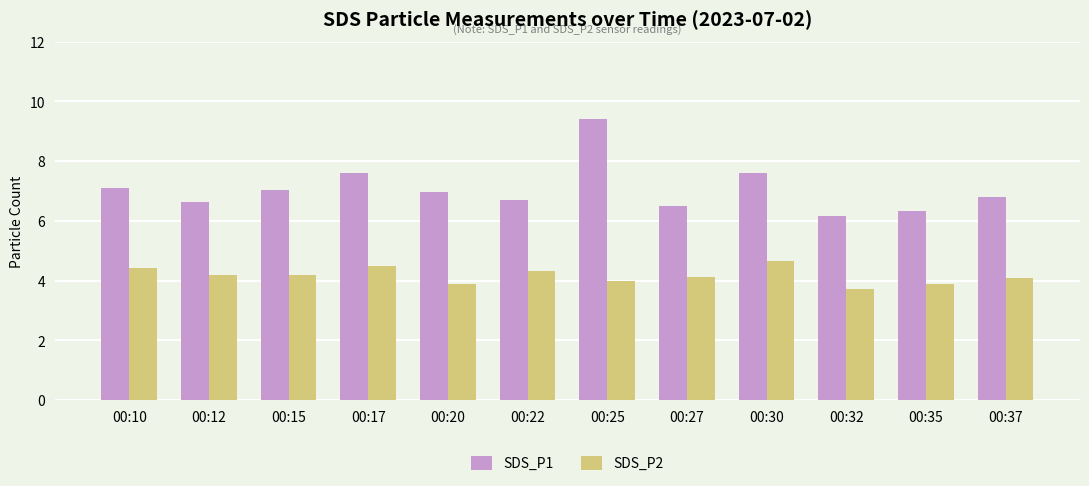

At how many categories does at least one series exceed 8?

1